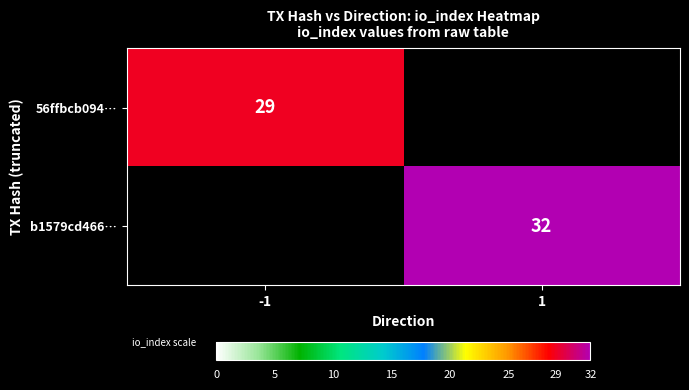

What is the spread (max minus min) of values at -1?

29